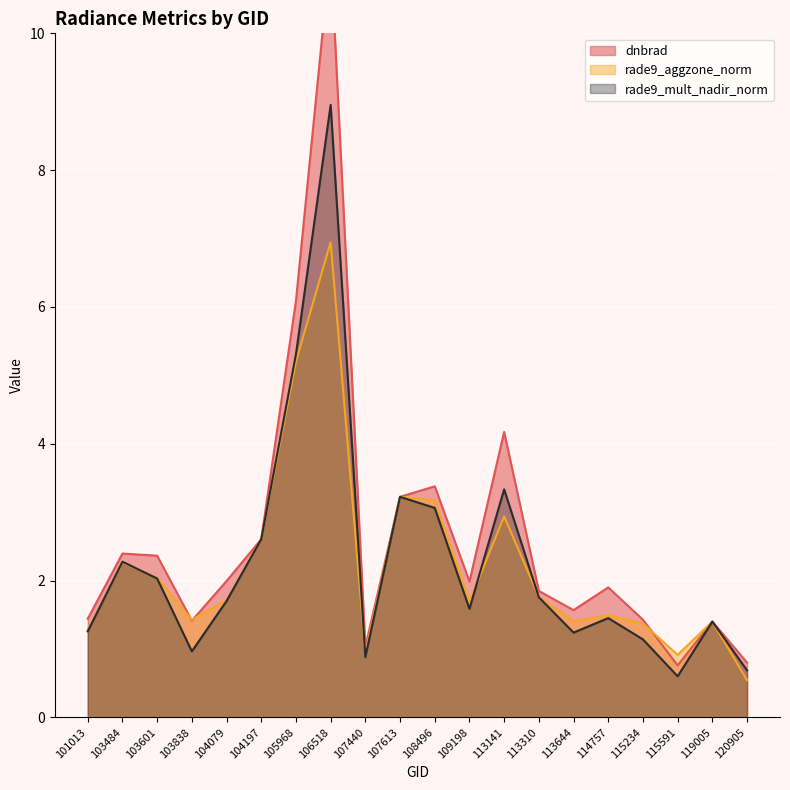

True or false: dnbrad and rade9_mult_nadir_norm cross at least once.

False